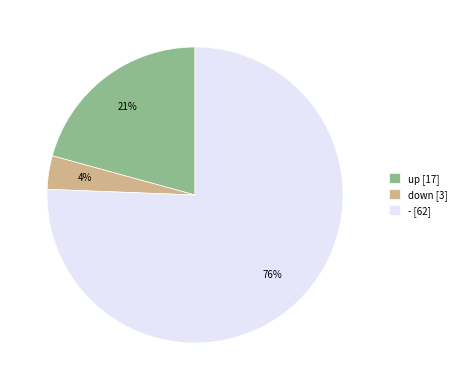

Combined, do up [17] and - [62] account for over 50%?

Yes